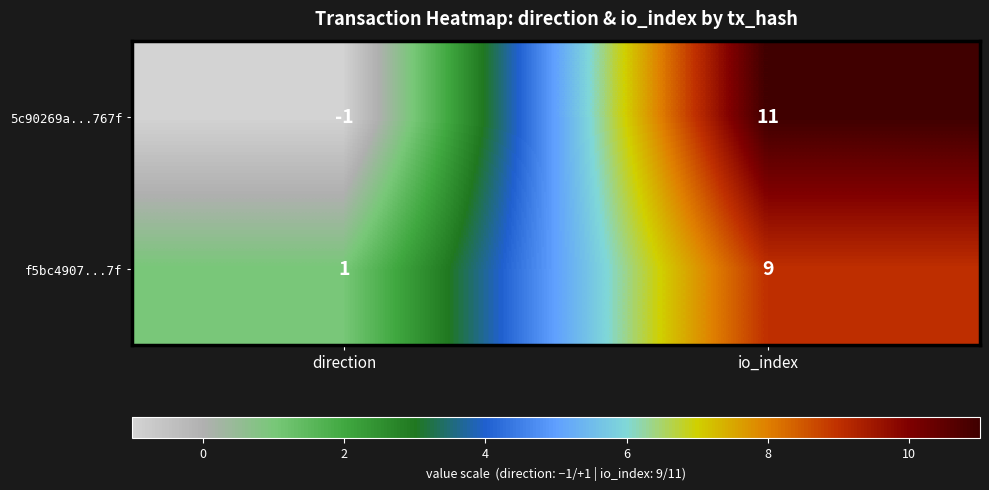

The 5c90269a...767f series shows -1 at direction. True or false?

True